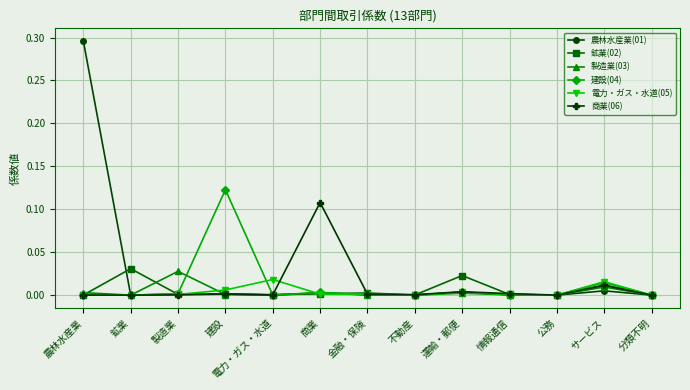

At which category is the sum across all series the highest?

農林水産業